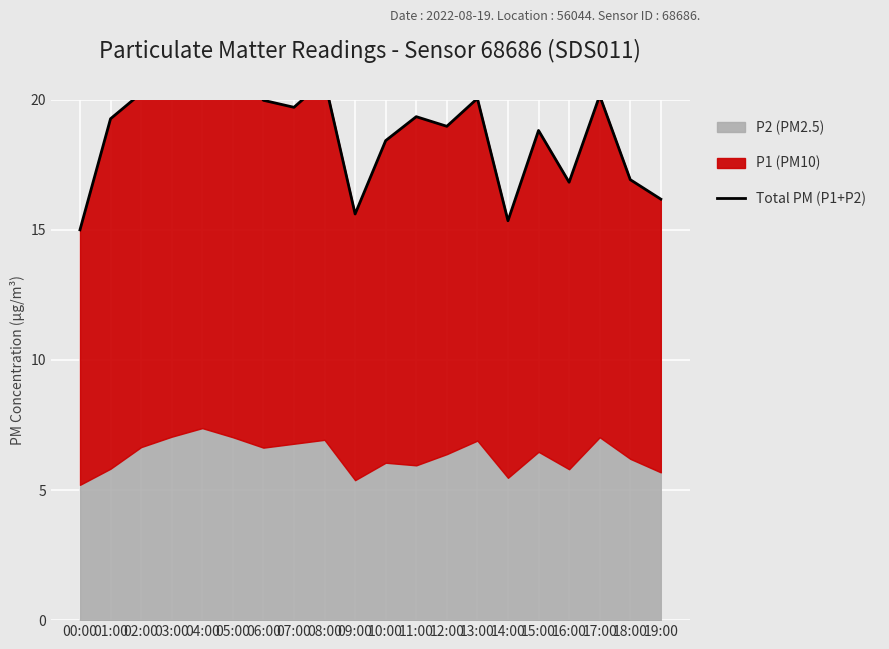

Which category has the lowest value across all series?

00:00